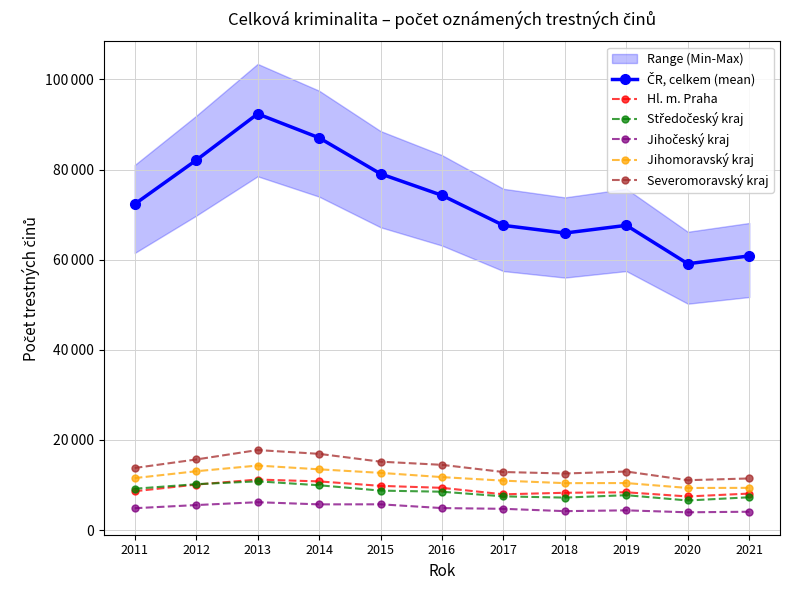

Between 2015 and 2016, which is larger?

2015